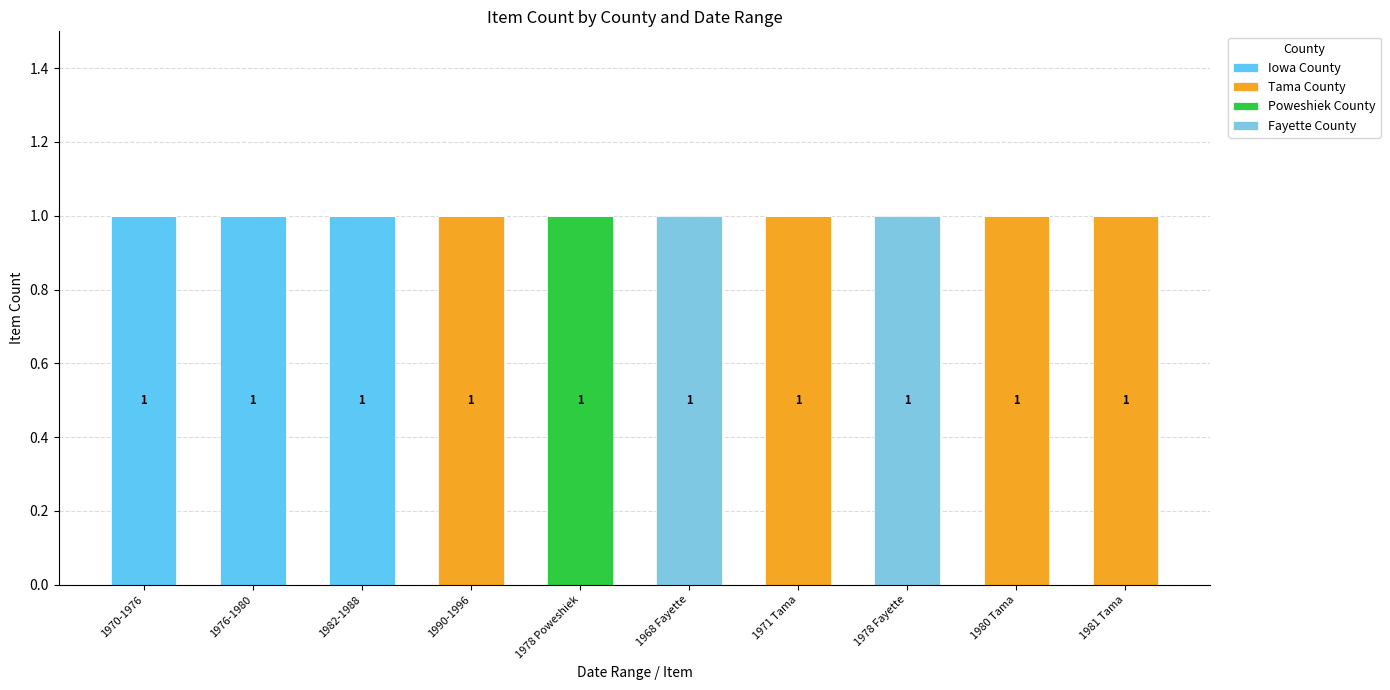

What is the label of the 4th bar from the right?

1971 Tama